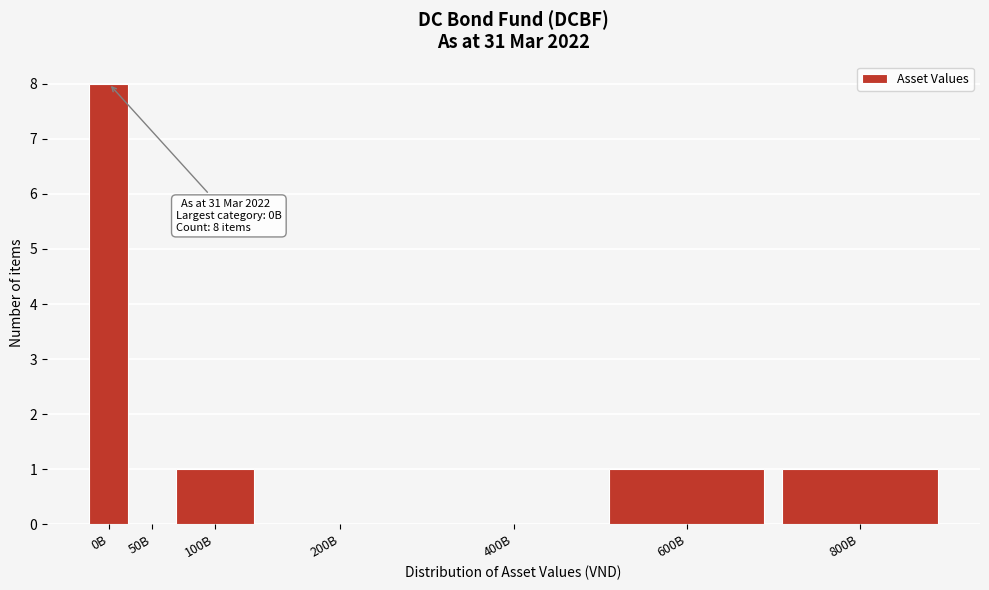

Reading left to right, list all the values displayed in this chart.

0B=8	50B=0	100B=1	200B=0	400B=0	600B=1	800B=1